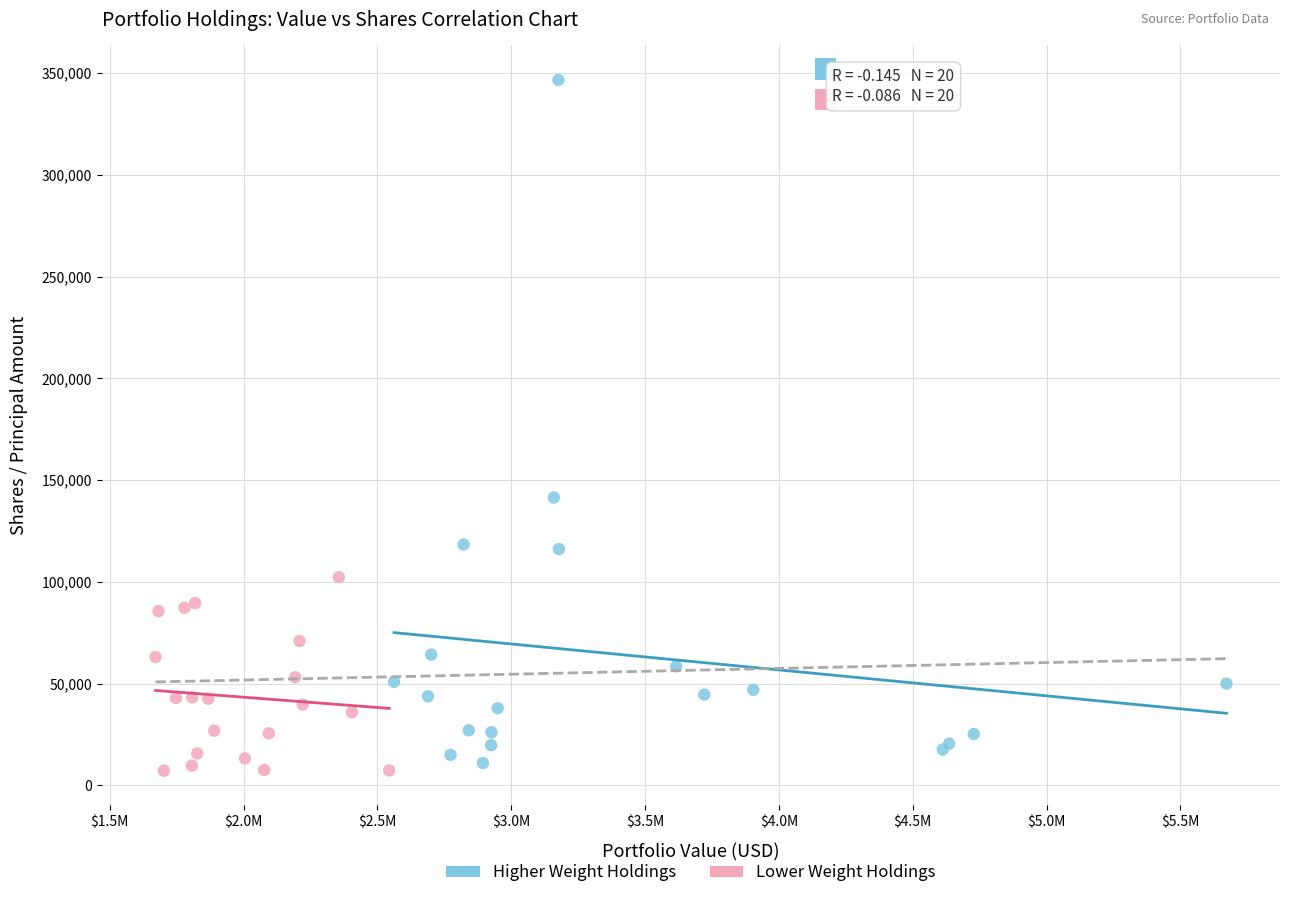

Which series contains the lowest Y value?

Lower Weight Holdings